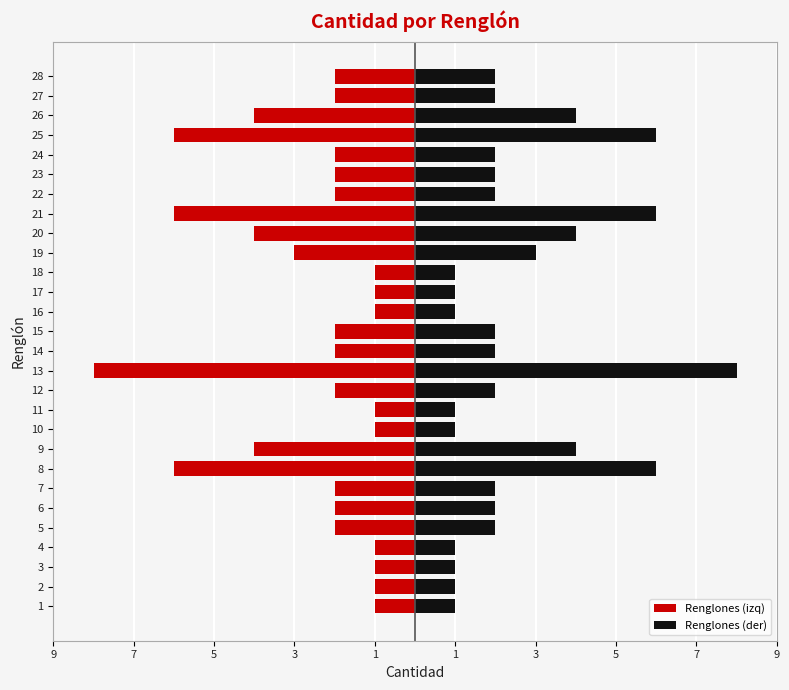

Reading right to left, what are all the values shown in this chart?

Renglones (izq): -2	-2	-4	-6	-2	-2	-2	-6	-4	-3	-1	-1	-1	-2	-2	-8	-2	-1	-1	-4	-6	-2	-2	-2	-1	-1	-1	-1
Renglones (der): 2	2	4	6	2	2	2	6	4	3	1	1	1	2	2	8	2	1	1	4	6	2	2	2	1	1	1	1